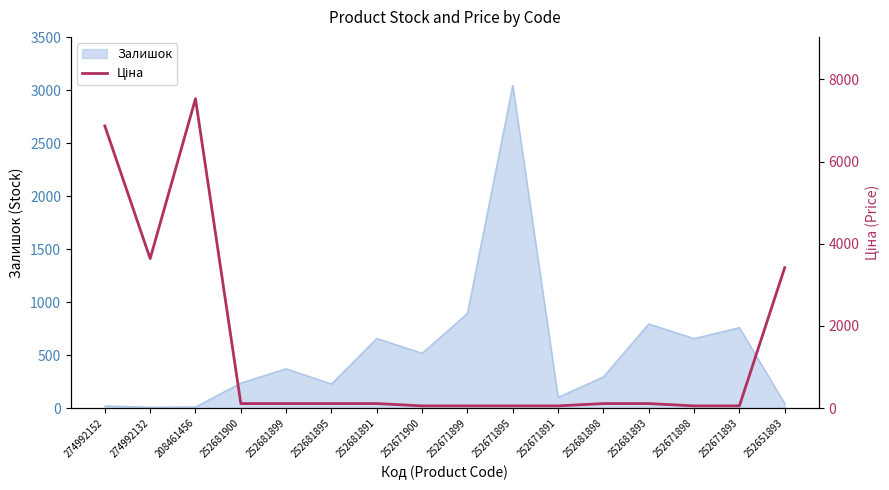

The Залишок series shows 1309 at 252681893. True or false?

False